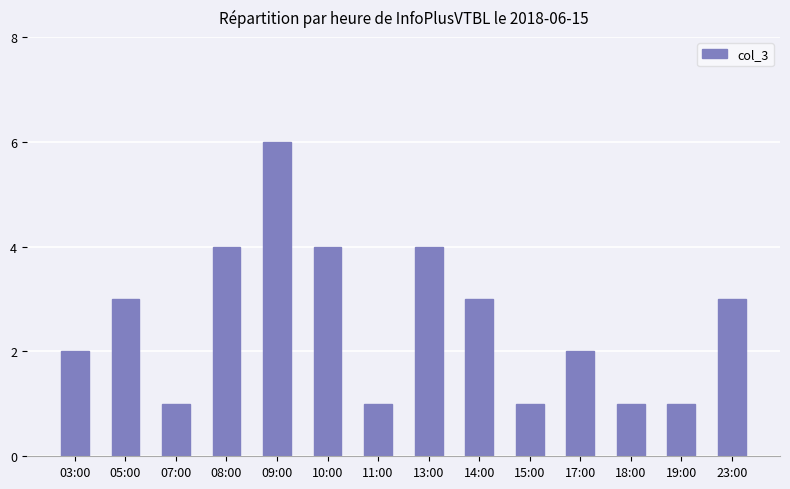

What is the label of the 12th bar from the left?

18:00